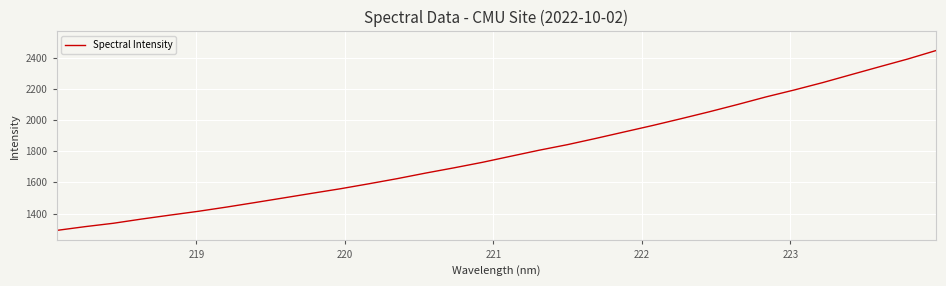

Is this an area chart (filled region under the line)?

No